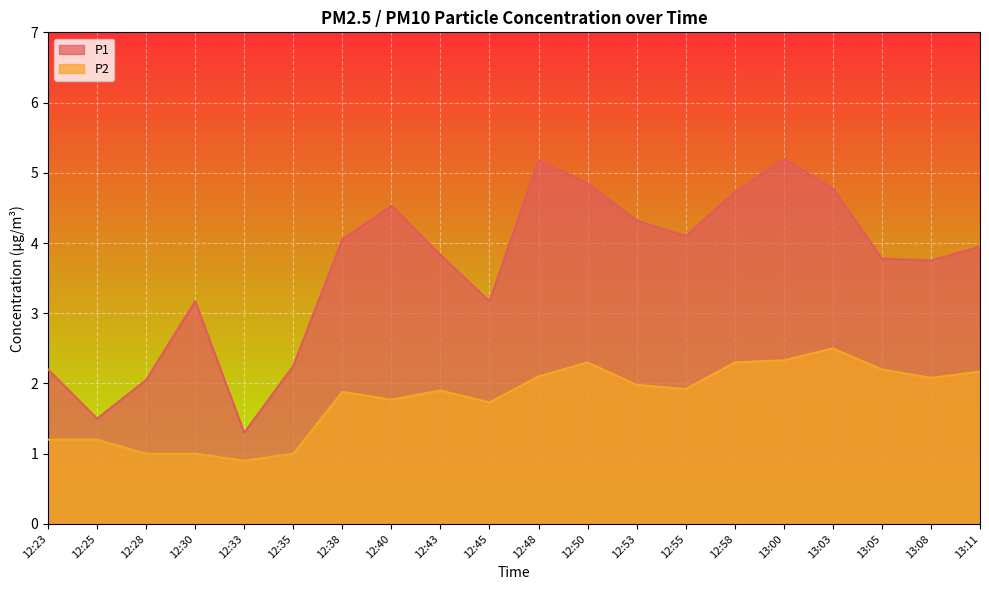

Reading left to right, transcribe all the data shown in this chart.

P1: 2.2	1.5	2.0	3.2	1.3	2.2	4.0	4.5	3.8	3.2	5.2	4.8	4.3	4.1	4.7	5.2	4.8	3.8	3.8	4.0
P2: 1.2	1.2	1.0	1.0	0.9	1.0	1.9	1.8	1.9	1.7	2.1	2.3	2.0	1.9	2.3	2.3	2.5	2.2	2.1	2.2